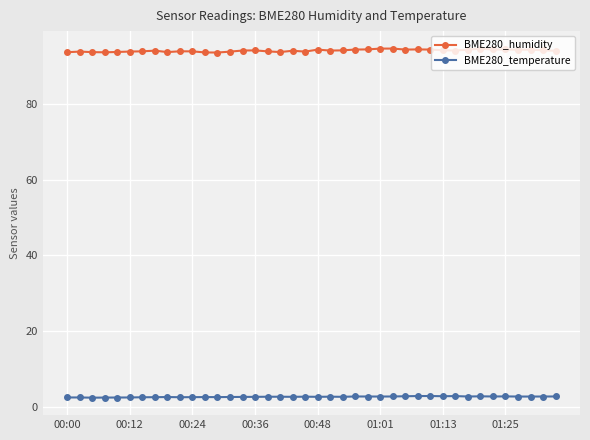

List the series in order of their overall mean, highest first.

BME280_humidity, BME280_temperature